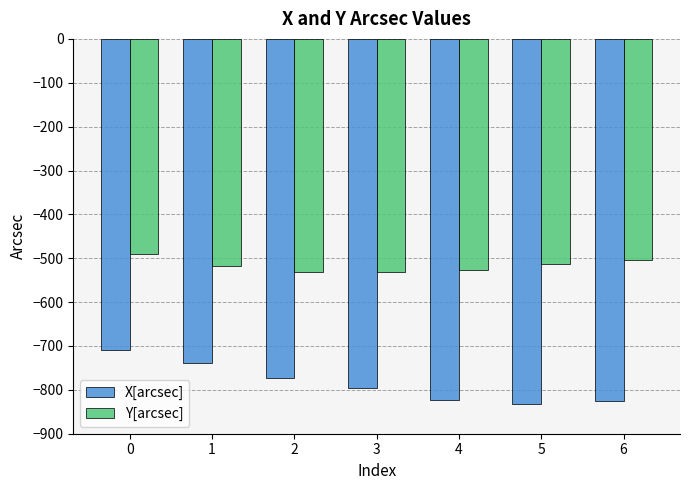

Which series has the widest spread of values?

X[arcsec]